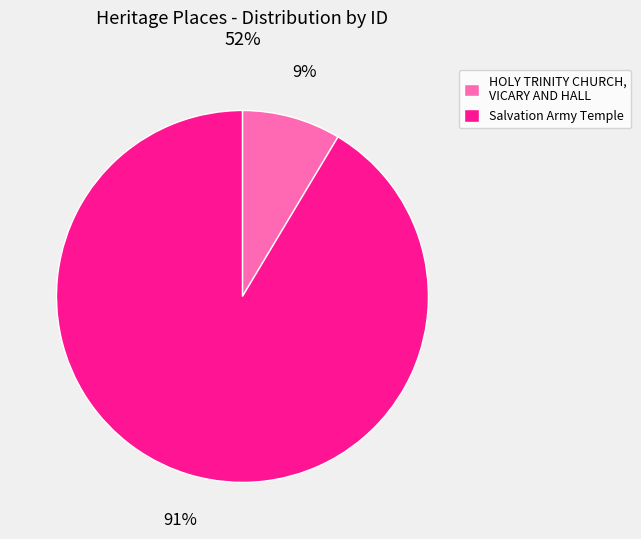

What percentage is the Salvation Army Temple slice, to the nearest percent?

91%